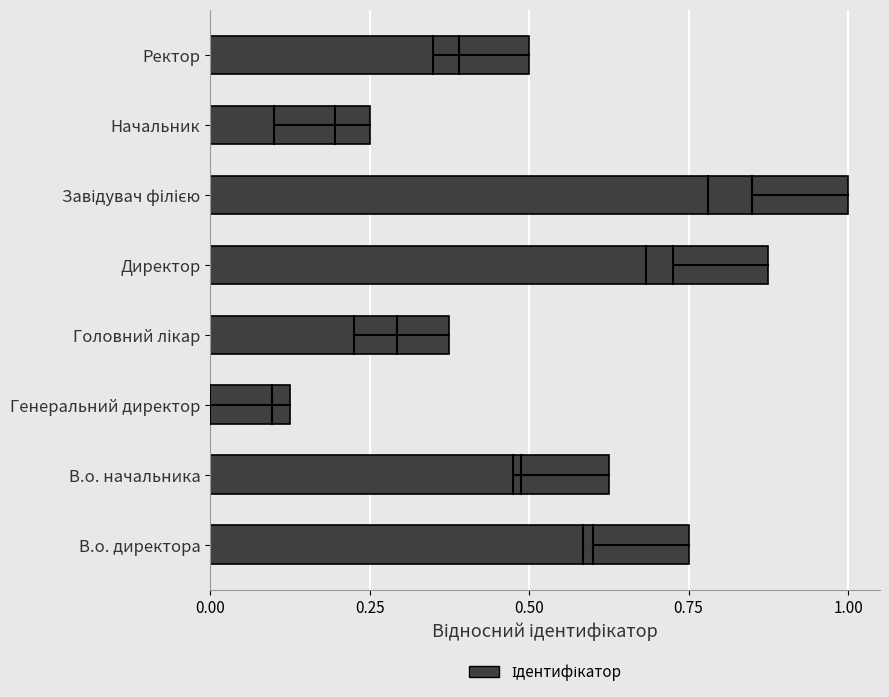

Are the bars horizontal?

Yes